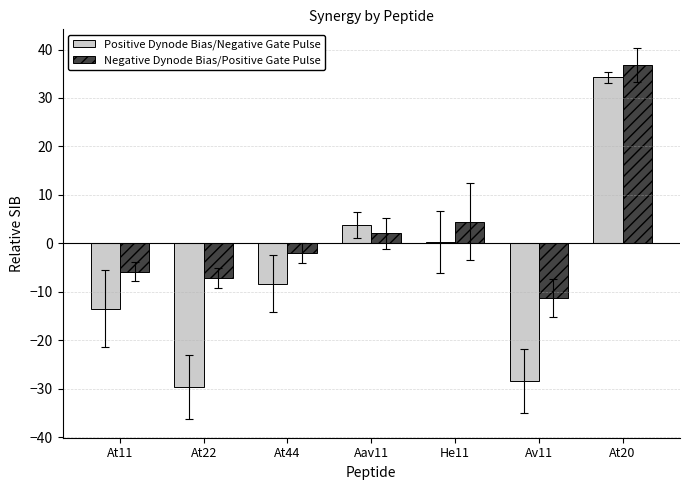

What are all the series names shown in the legend?

Positive Dynode Bias/Negative Gate Pulse, Negative Dynode Bias/Positive Gate Pulse